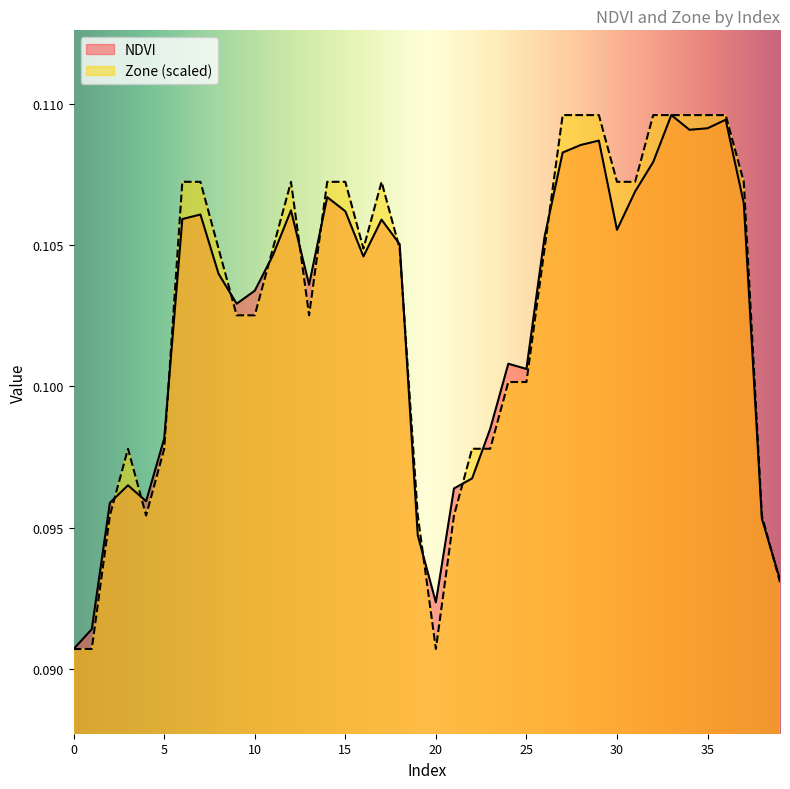

Rank the series by their maximum value, from lowest to highest.

NDVI, Zone